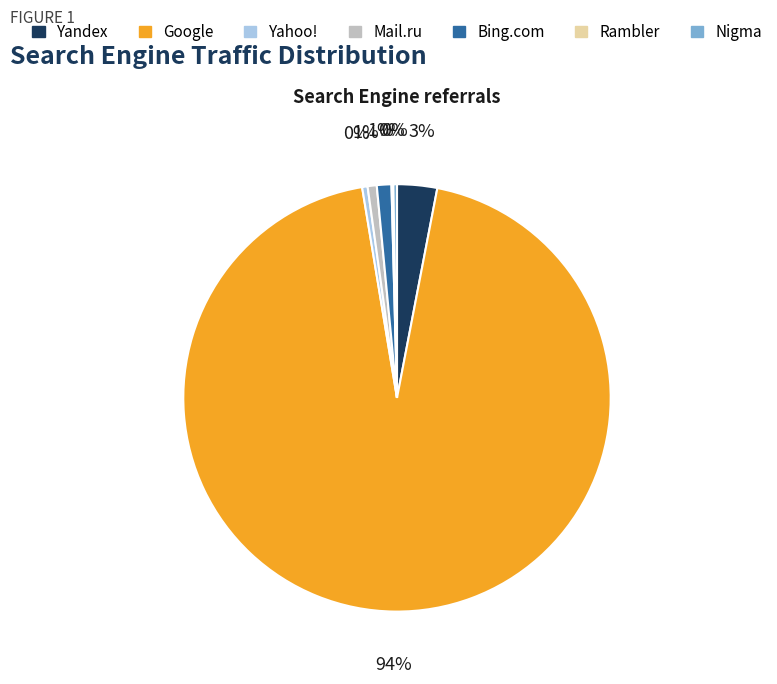

Is Bing.com the majority of the pie?

No